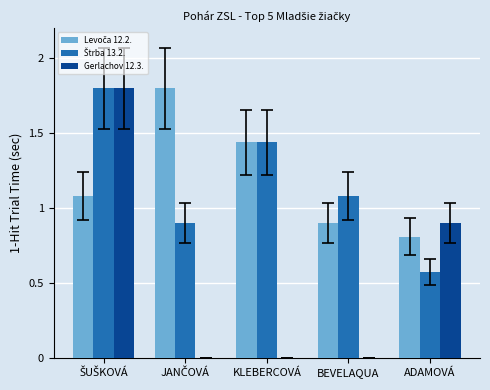

What is the maximum value for Gerlachov 12.3.?

1.8